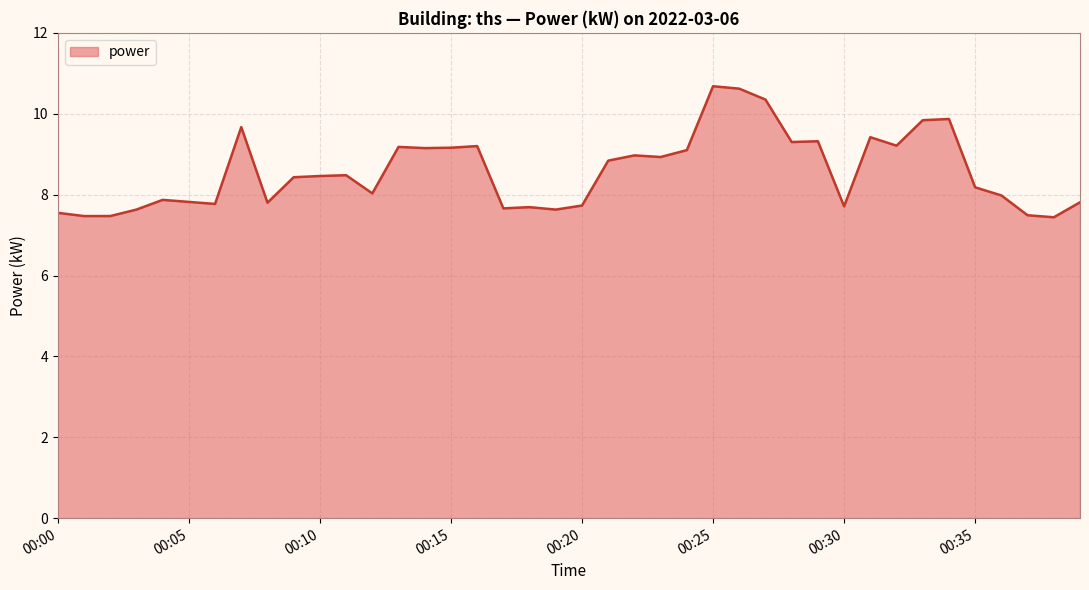

What is the greatest value displayed?

10.7